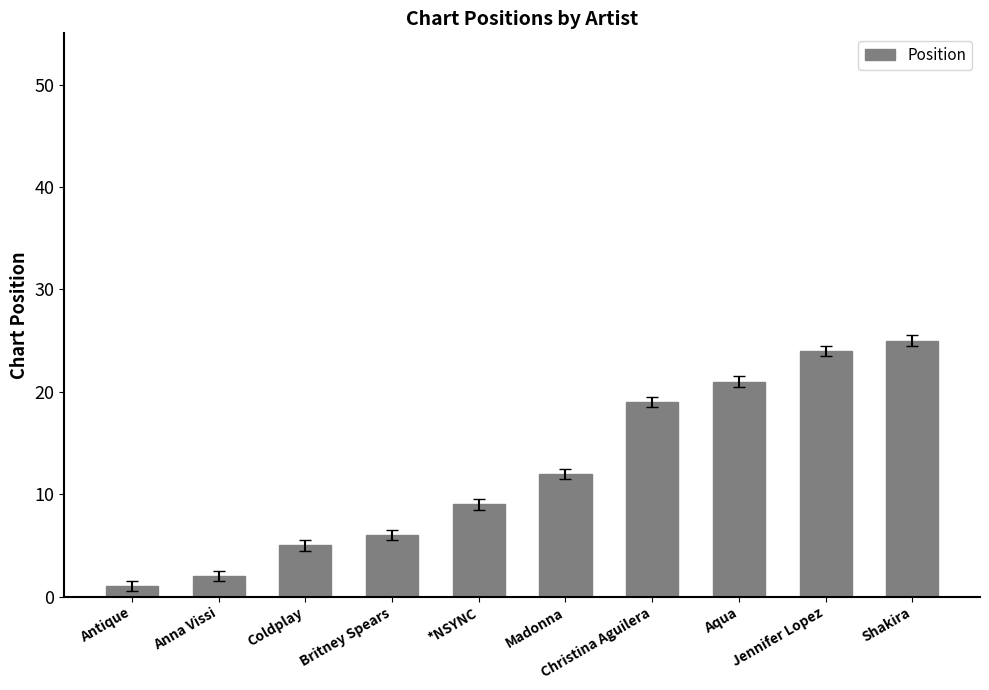

The value at Shakira is 25. True or false?

True